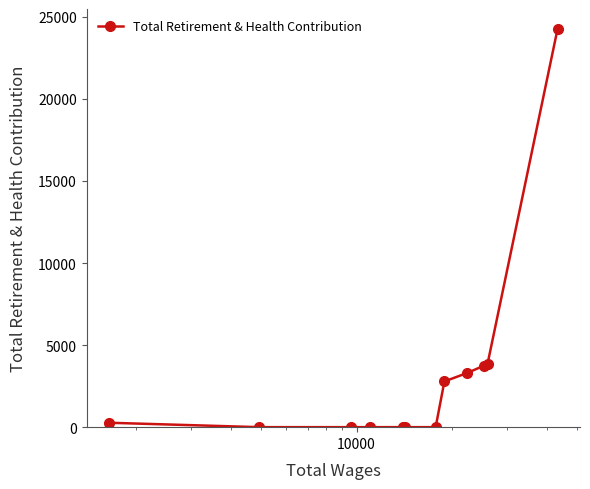

What is the difference between the maximum and minimum values?

24263